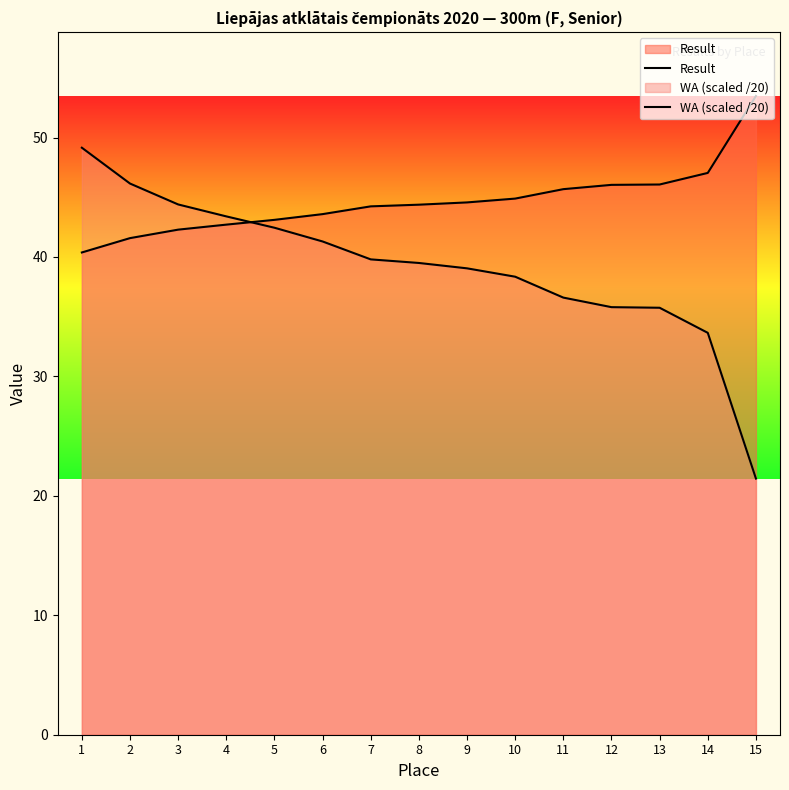

Reading left to right, list all the values displayed in this chart.

Result: 40.4	41.6	42.3	42.7	43.1	43.6	44.2	44.4	44.6	44.9	45.7	46.0	46.1	47.0	53.5
WA (scaled /20): 49.1	46.1	44.4	43.4	42.5	41.3	39.8	39.5	39.0	38.4	36.6	35.8	35.8	33.6	21.4